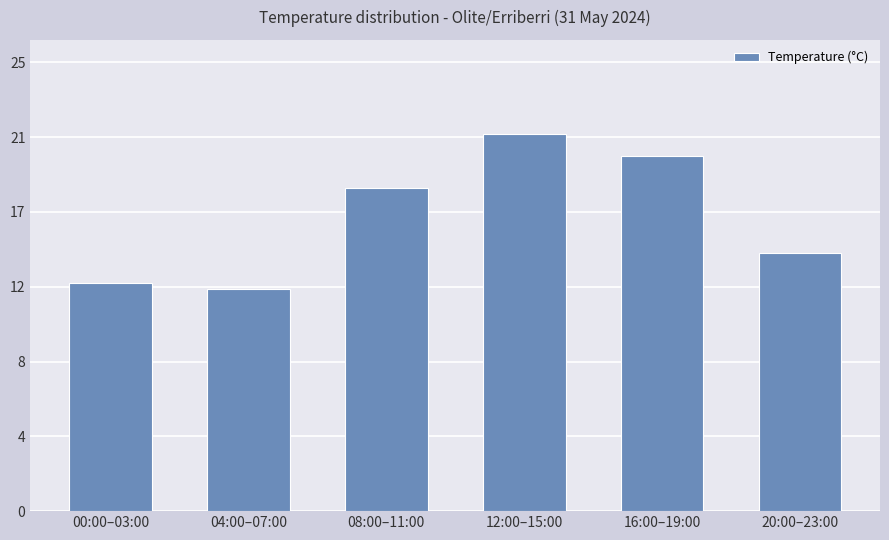

Does the chart contain any negative values?

No